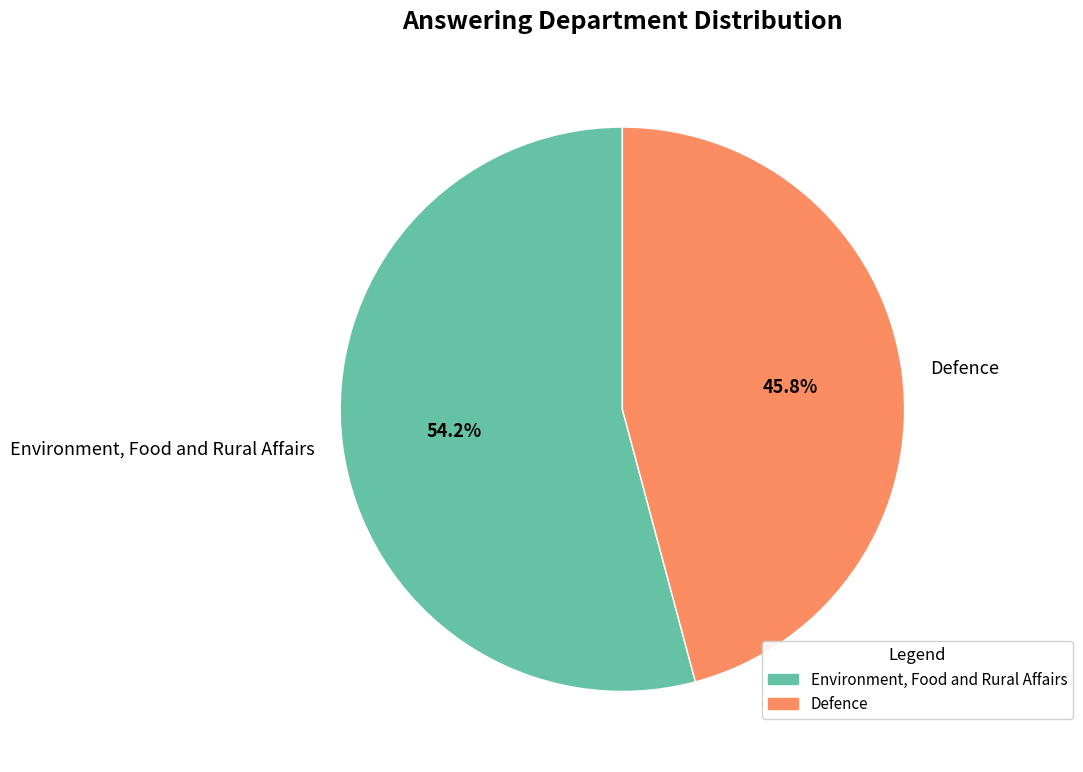

Rank the categories by value from lowest to highest.

Defence, Environment, Food and Rural Affairs